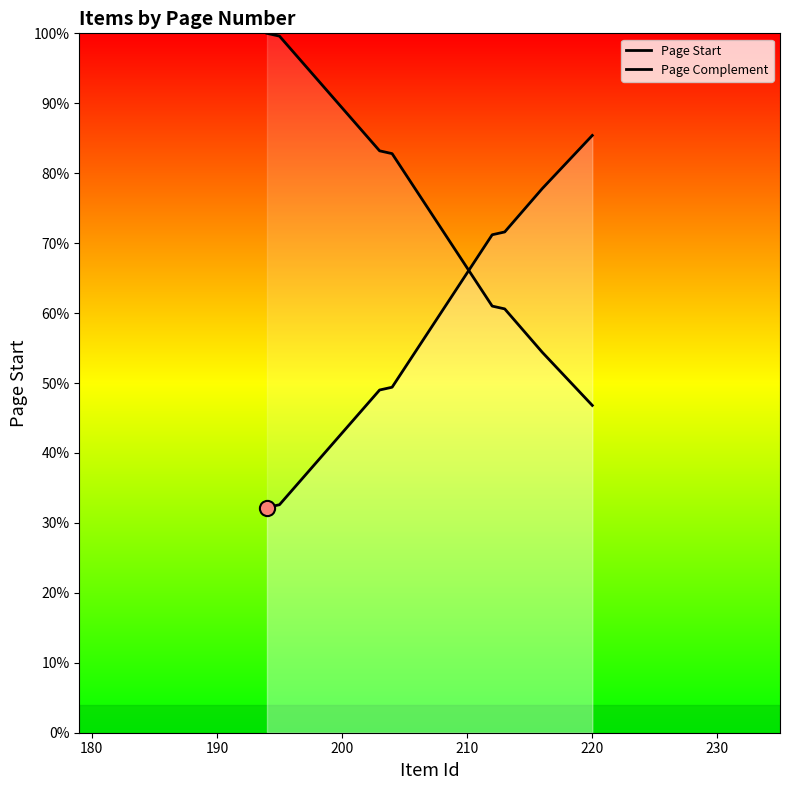

Which series reaches the minimum Y coordinate?

Page Start